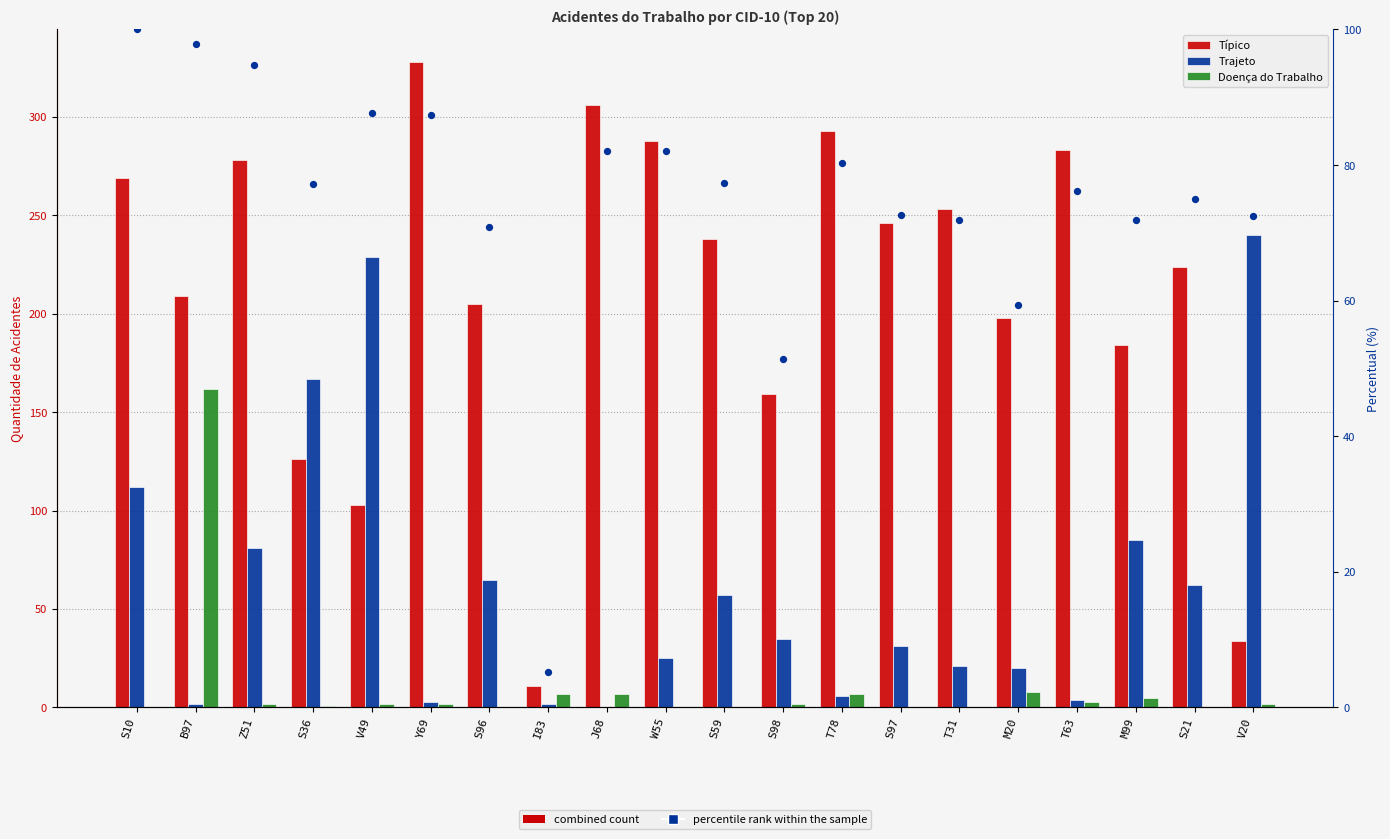

At how many categories does at least one series exceed 232?

11